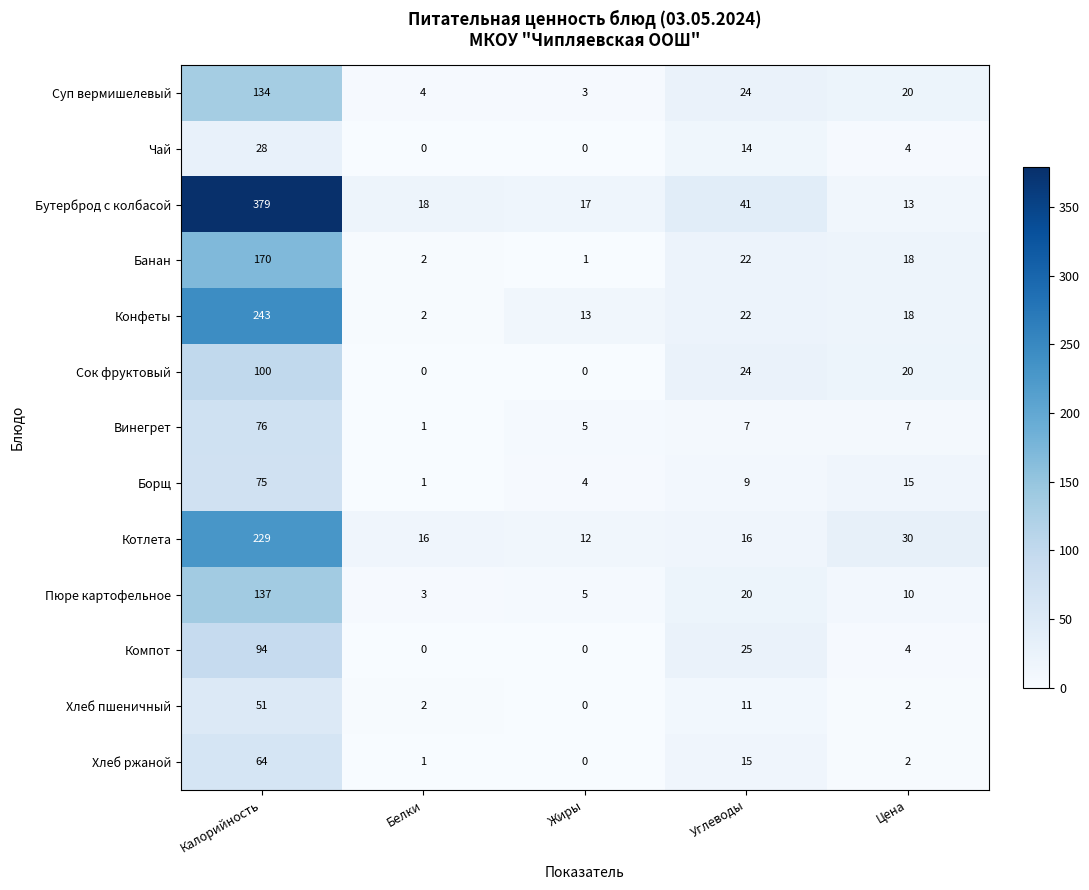

What is the sum of all Хлеб пшеничный values?

66